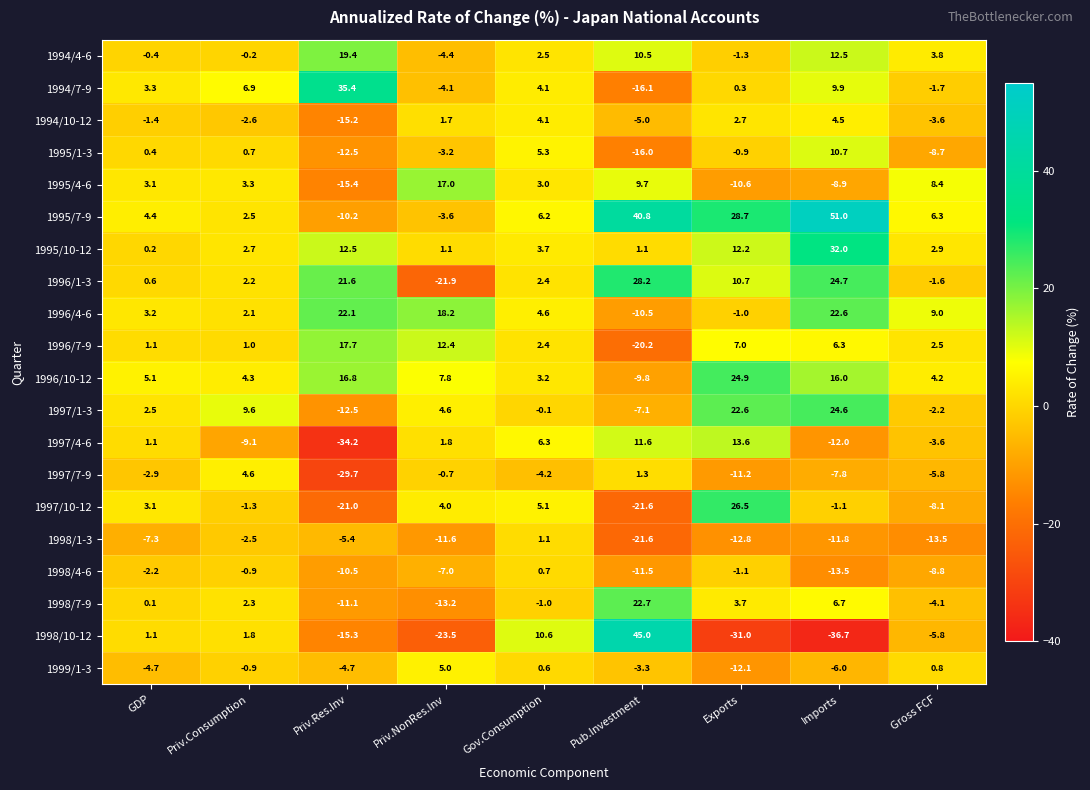

What is the minimum value shown in the chart?

-36.7